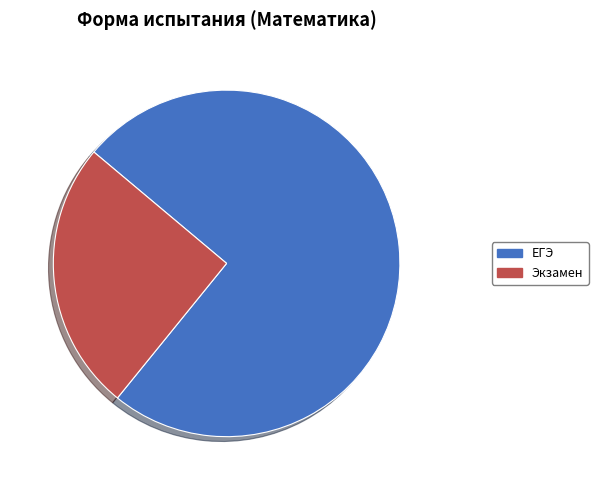

Combined, do ЕГЭ and Экзамен account for over 50%?

Yes